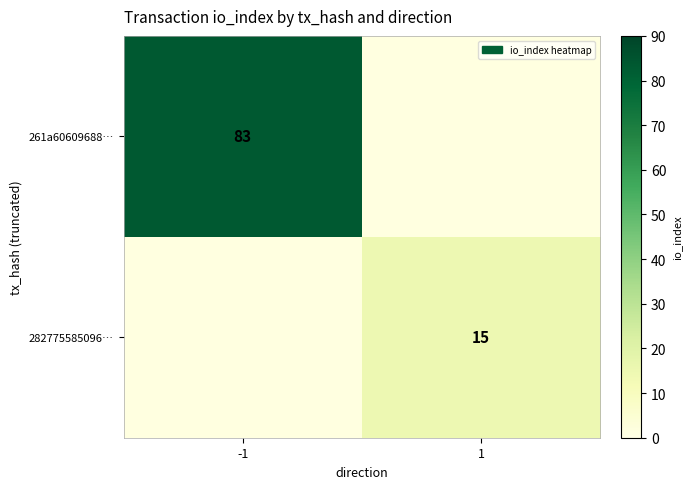

The 261a60609688… series shows 44 at -1. True or false?

False